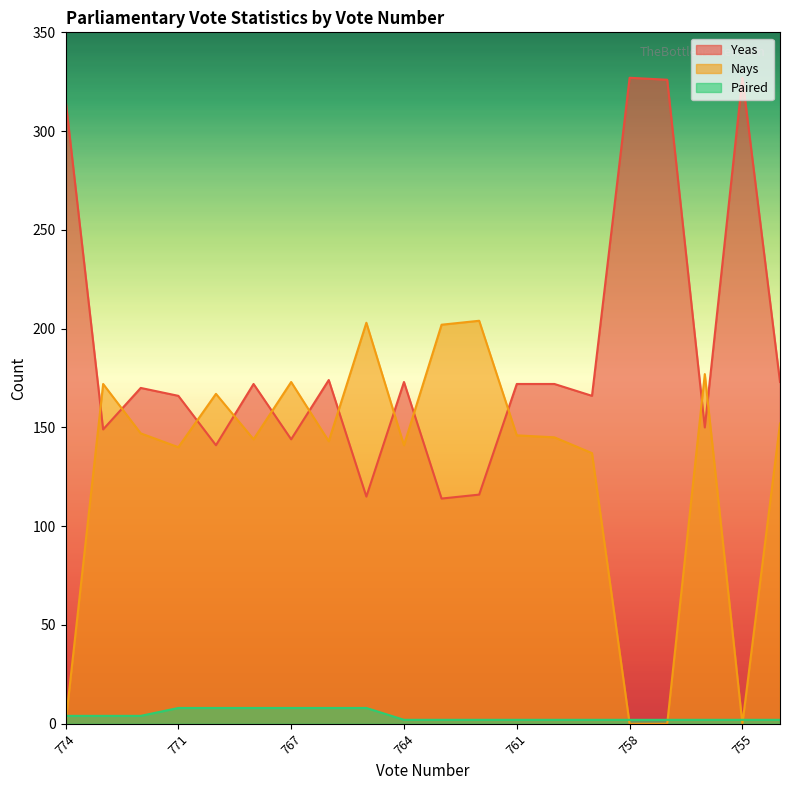

What is the value of the Nays point at the 13th from the left?

146